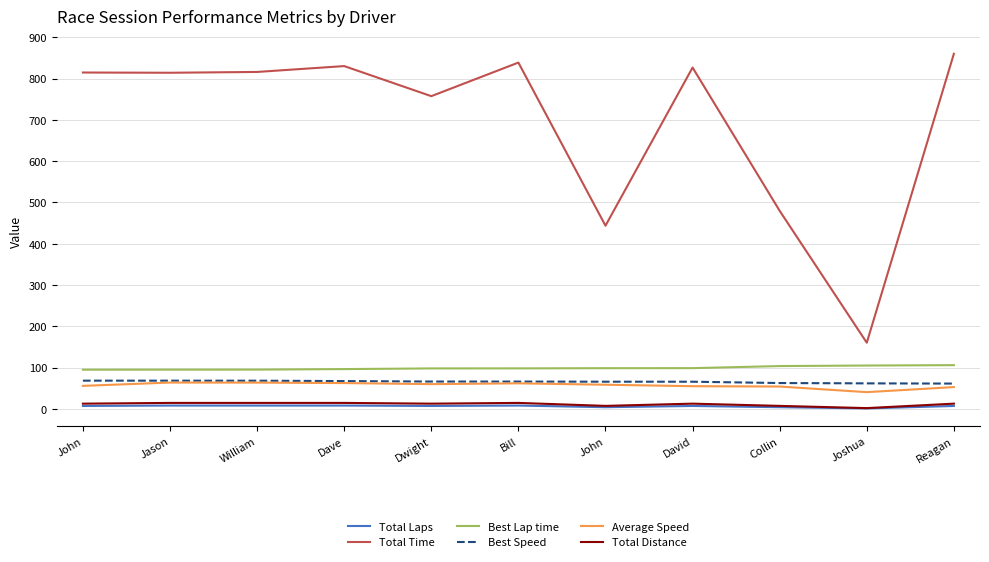

Does the chart display data point markers on the line(s)?

No